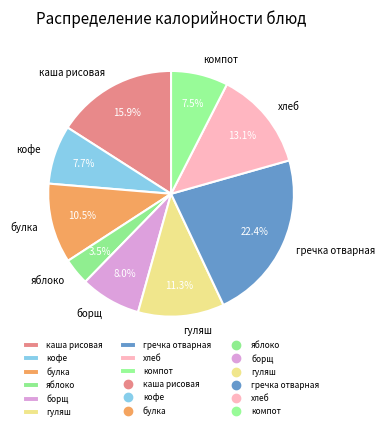

True or false: булка accounts for 3% of the total.

False